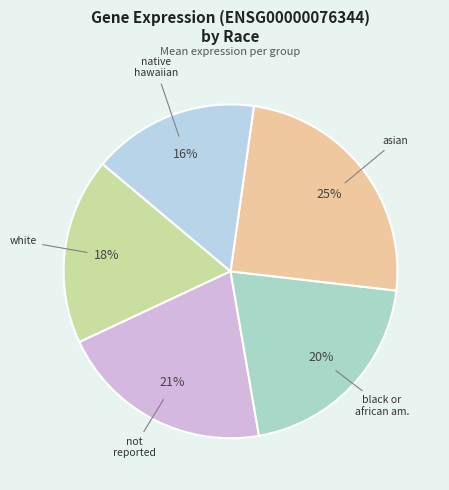

Which category has the smallest portion of the pie?

native hawaiian or other pacific islander